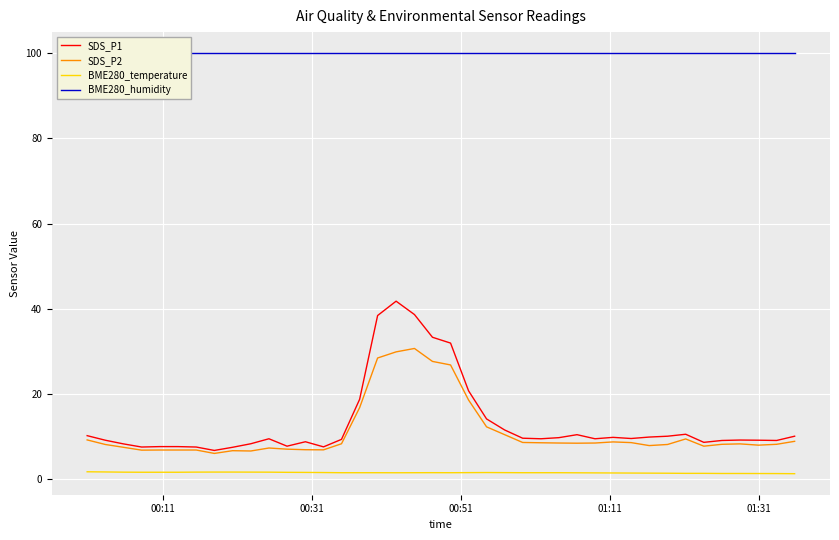

What is the maximum value for SDS_P1?

41.8